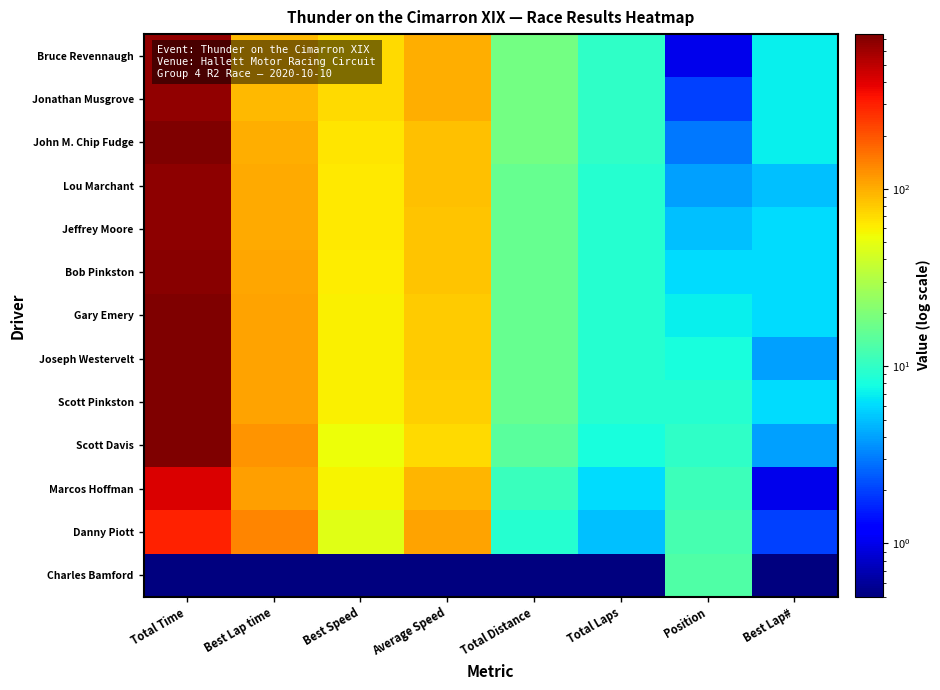

Between Total Time and Best Lap#, which is larger?

Total Time